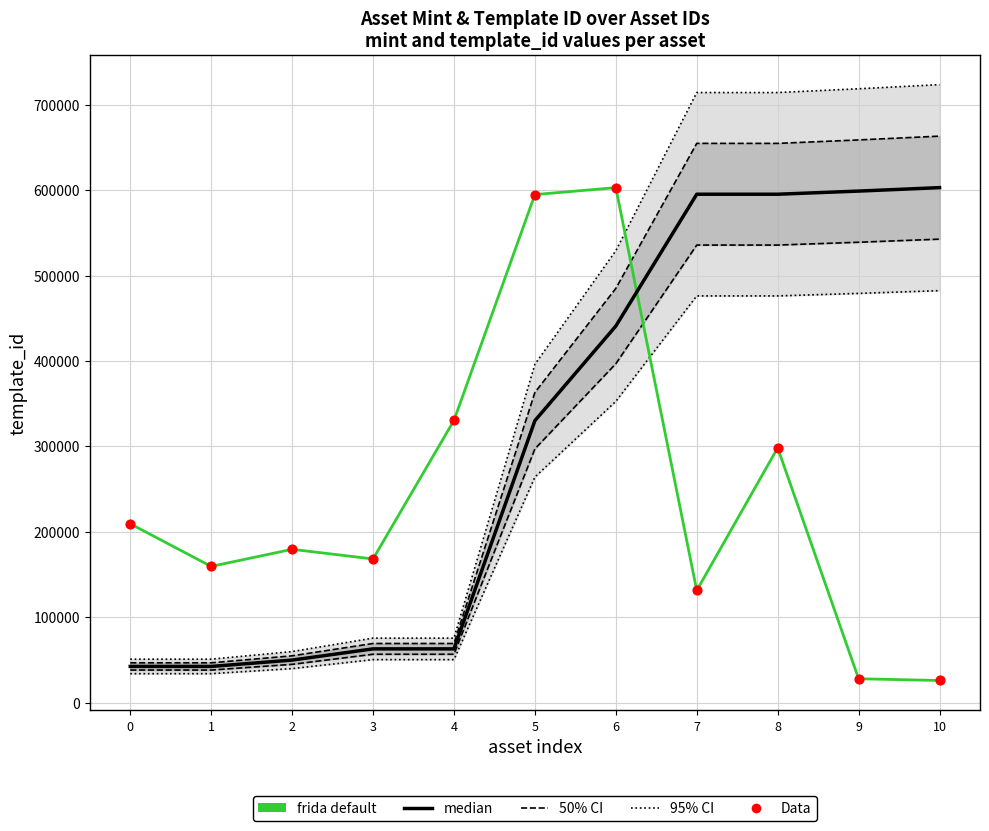

Is the value of median at 9 greater than the value of Data at 0?

Yes